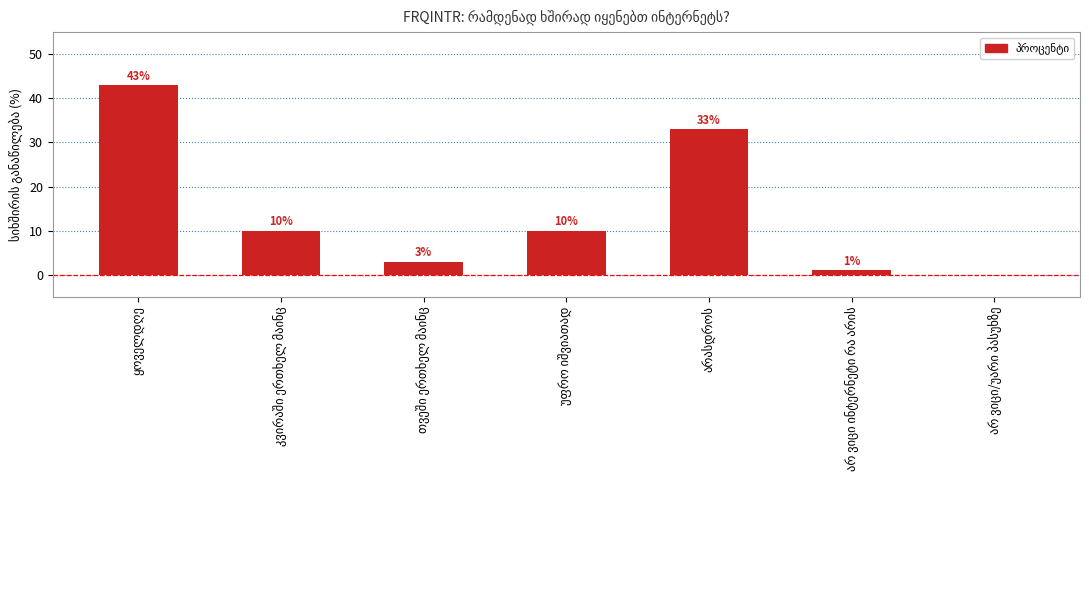

What is the sum of all values?

100